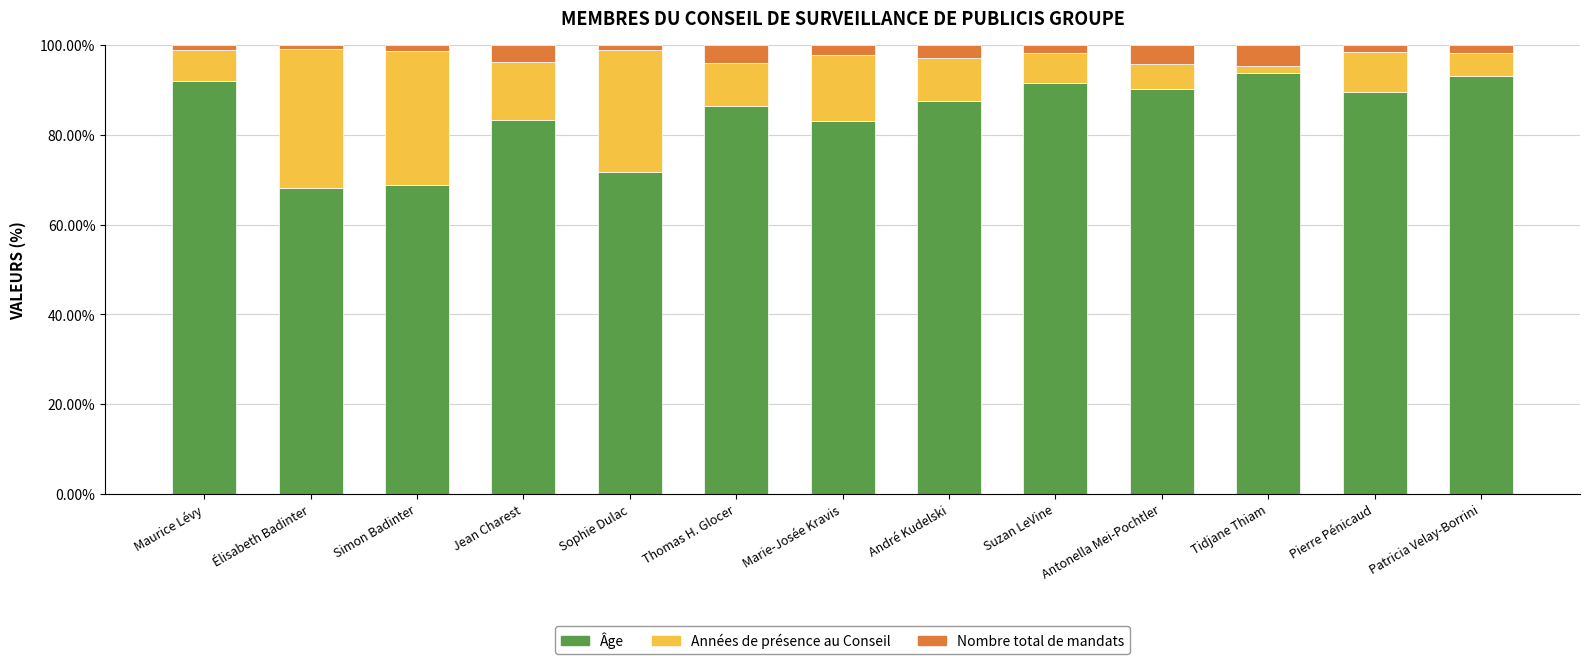

The value of Âge at Tidjane Thiam is 42.1. True or false?

False